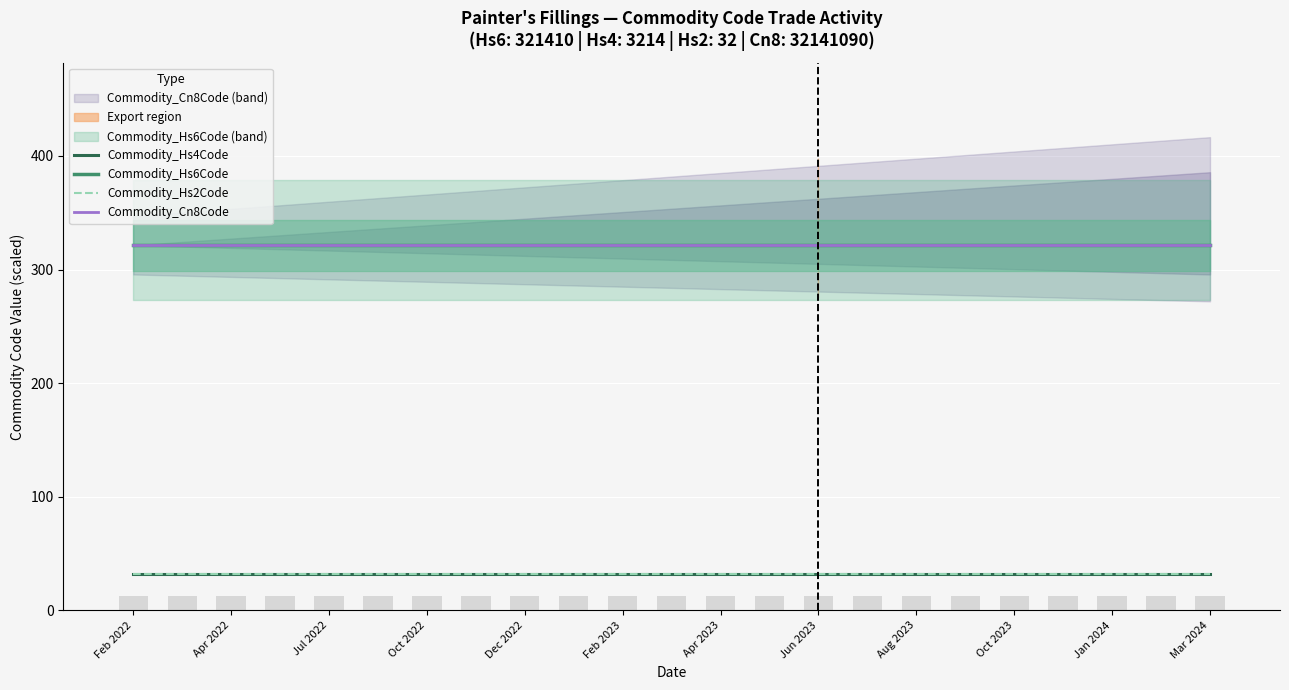

How many data points does each series have?

23